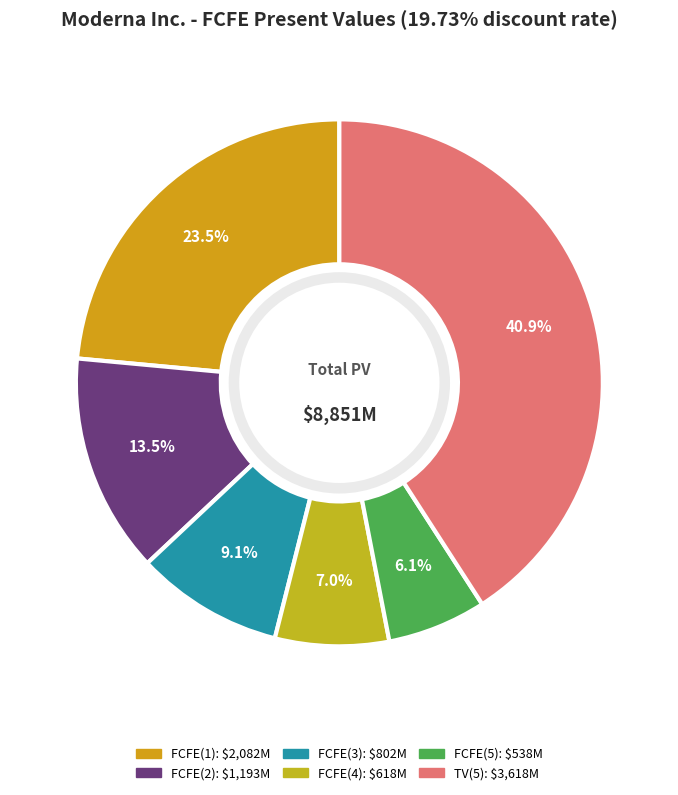

To the nearest percent, what is the difference between the largest and smallest slice percentages?

35%